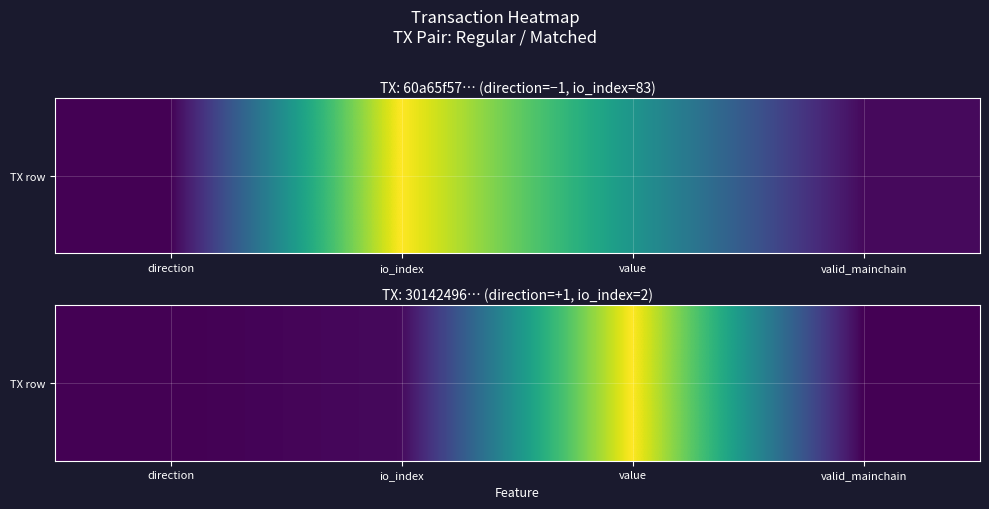

Rank the categories by value from lowest to highest.

direction, valid_mainchain, io_index, value